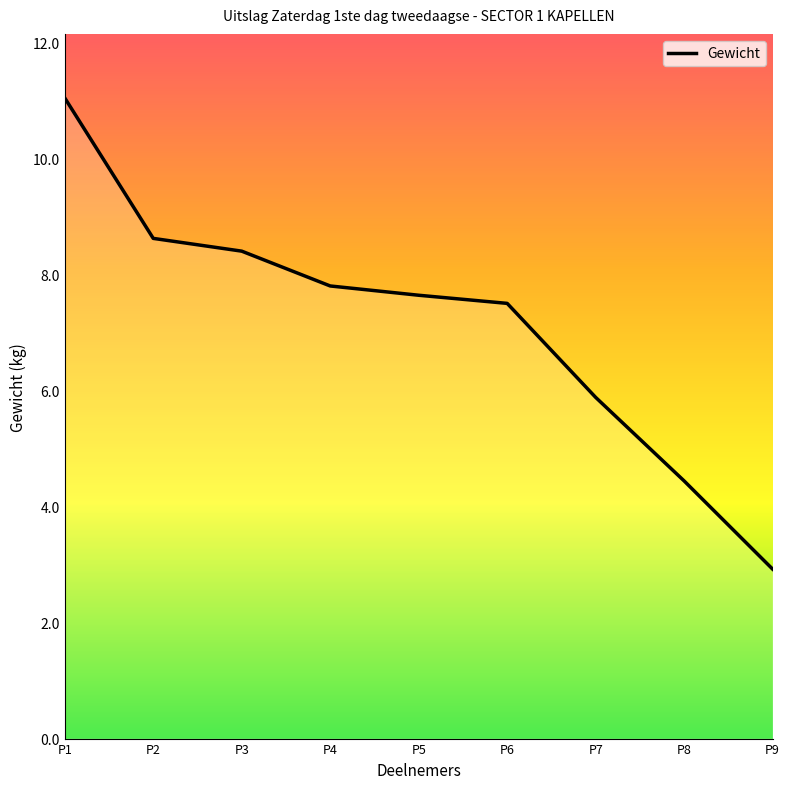

What is the sum of all values?

64.2